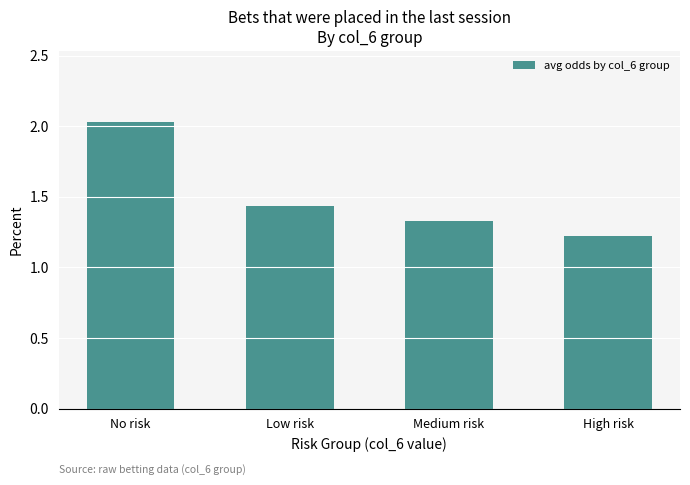

The value at Low risk is 0.9. True or false?

False